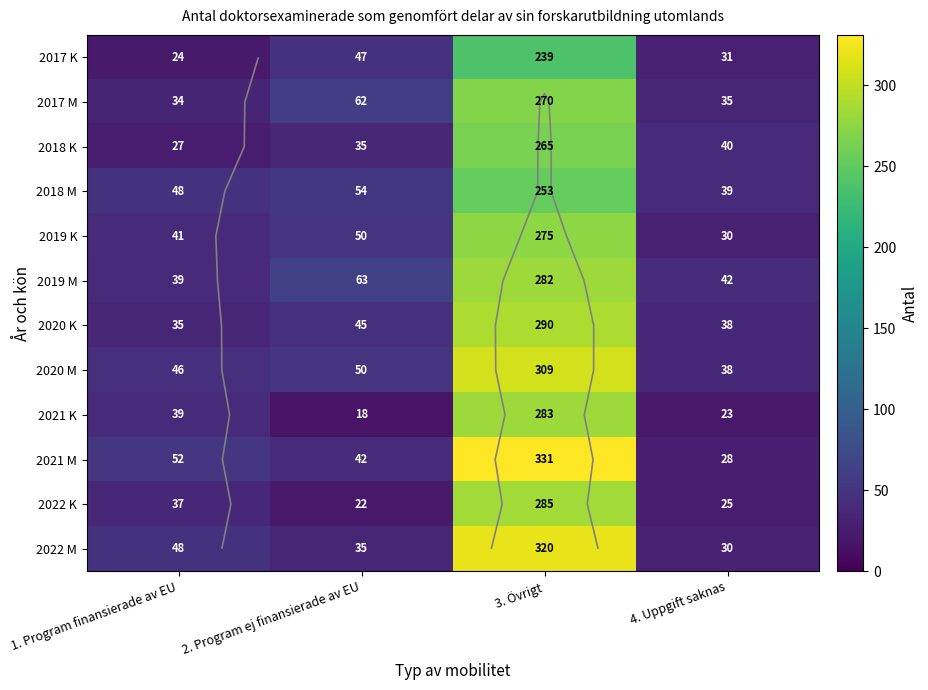

Which series has the largest total across all categories?

2021 M